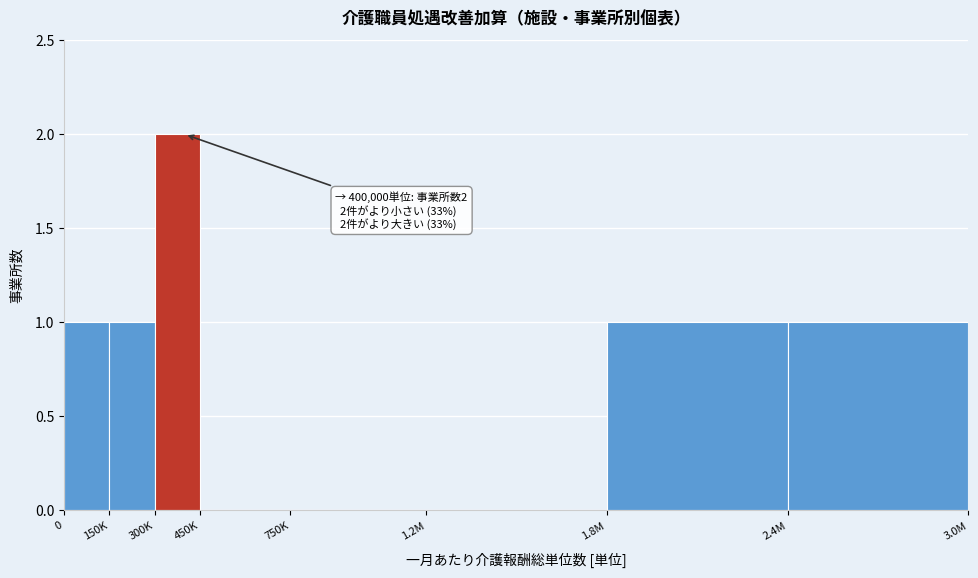

Reading left to right, transcribe all the data shown in this chart.

0=1	150K=1	300K=2	450K=0	750K=0	1.2M=0	1.8M=1	2.4M=1